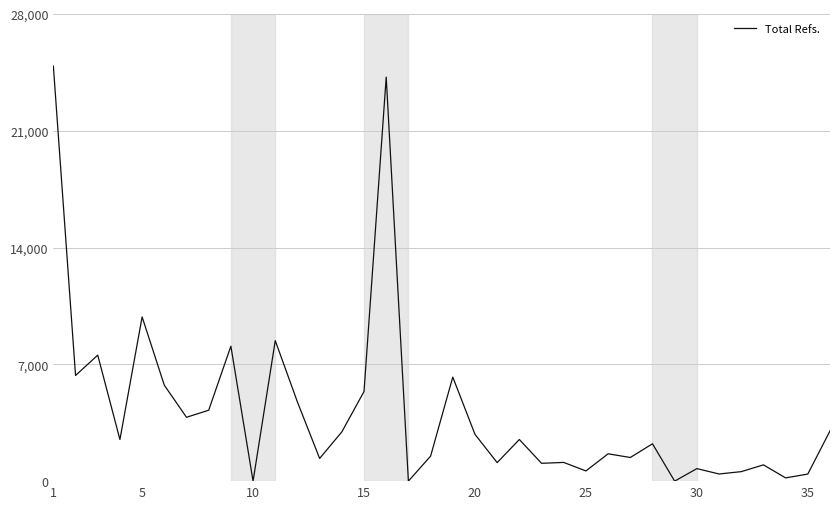

What is the difference between the maximum and minimum values?

24876